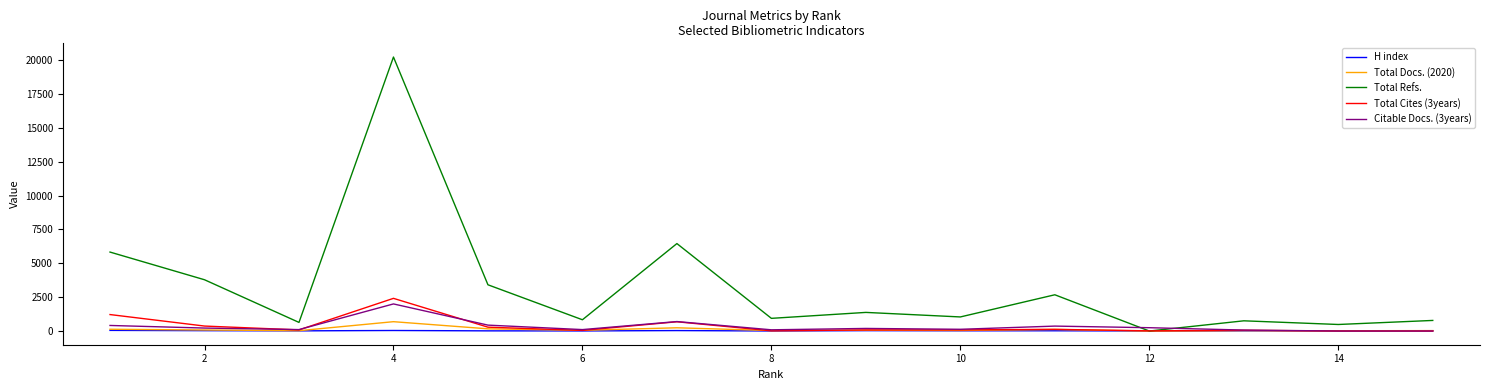

Which series has the widest spread of values?

Total Refs.